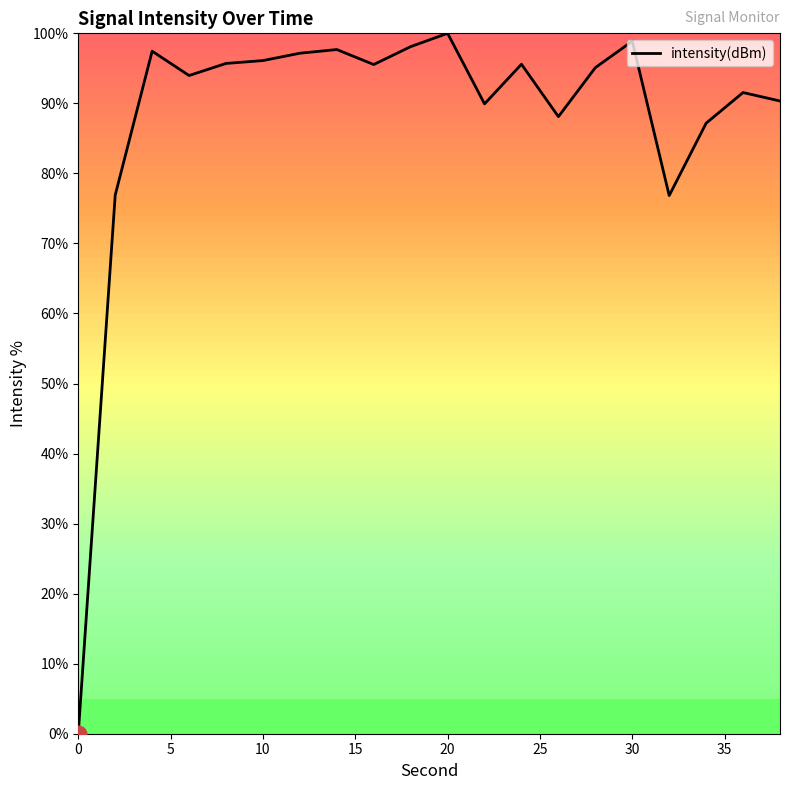

What is the maximum value shown in the chart?

100.0